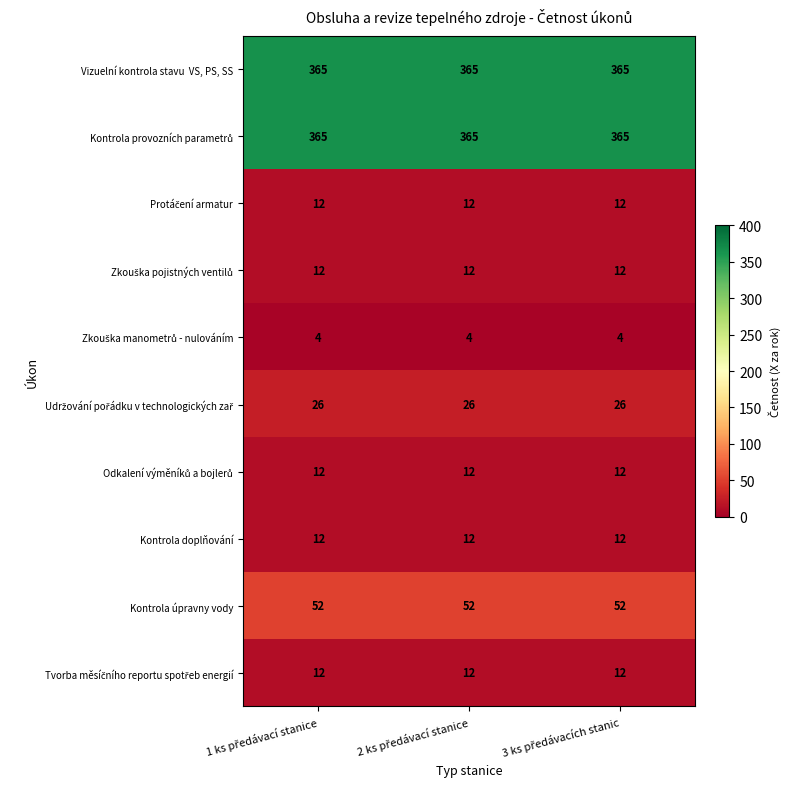

At how many categories does at least one series exceed 332?

3